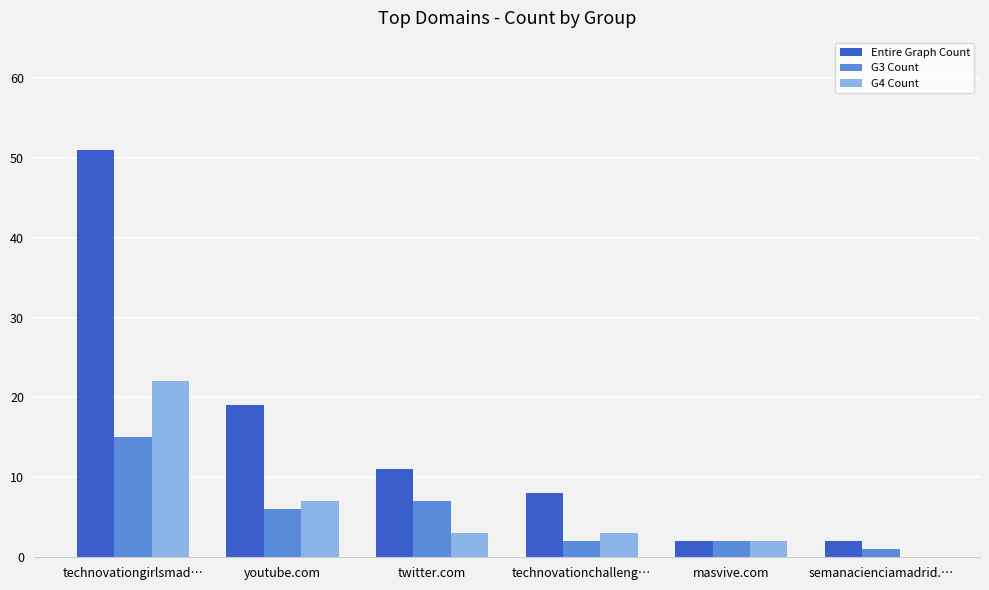

True or false: Entire Graph Count has a value of 32 at technovationgirlsmad….

False